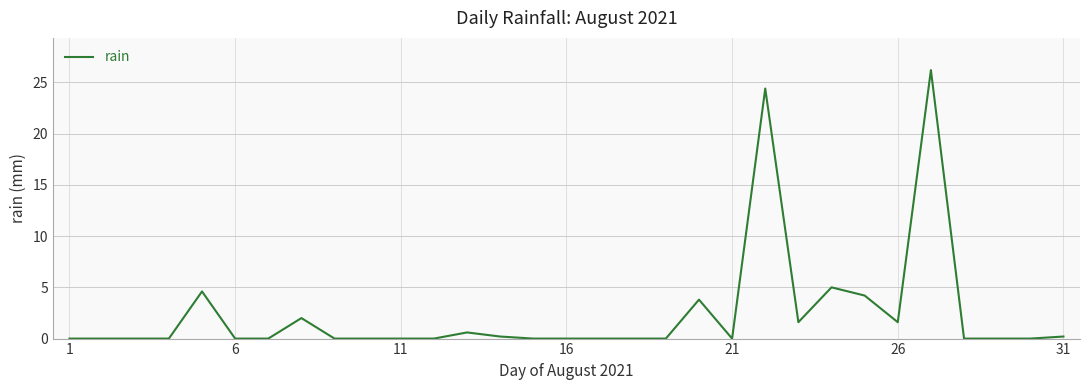

How many lines are shown in the chart?

1